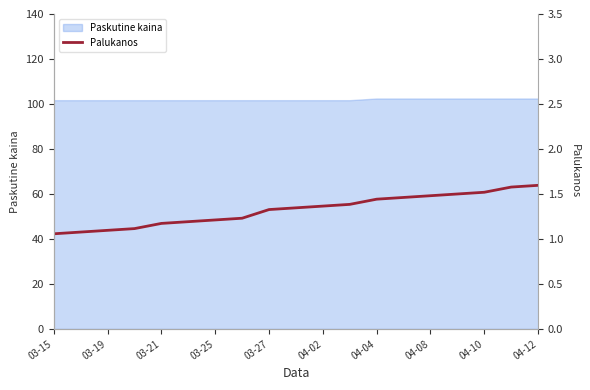

The Paskutine kaina series shows 101.7 at 03-25. True or false?

True